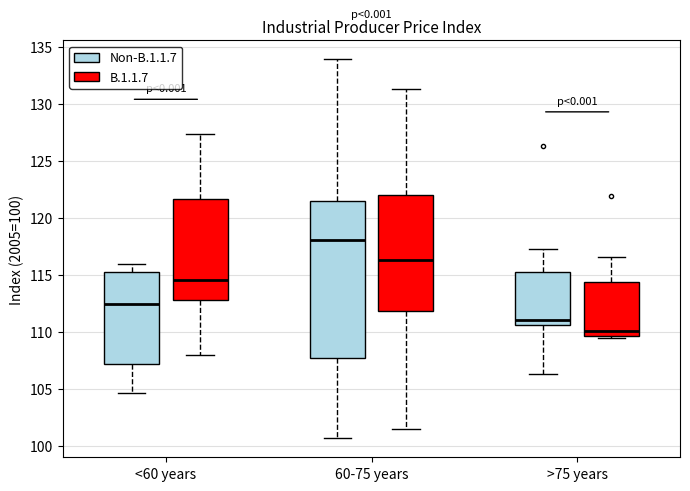

Where does the median line of the box for >75 years (Non-B.1.1.7) sit on the y-axis? The values are not printed on the chart, so give them approximately, as read against the axis.

111.0